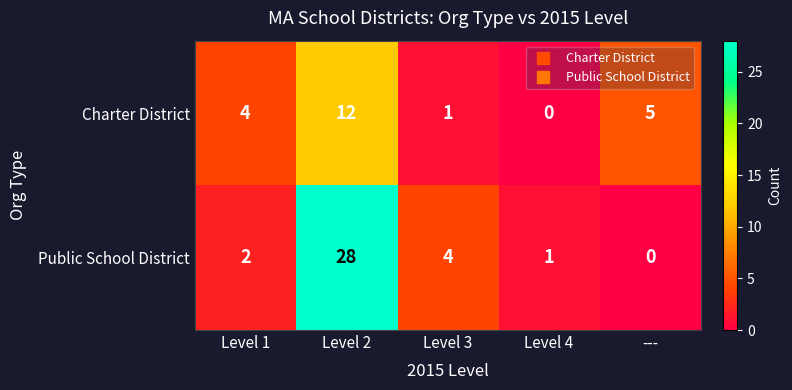

Reading left to right, list all the values displayed in this chart.

Charter District: 4	12	1	0	5
Public School District: 2	28	4	1	0